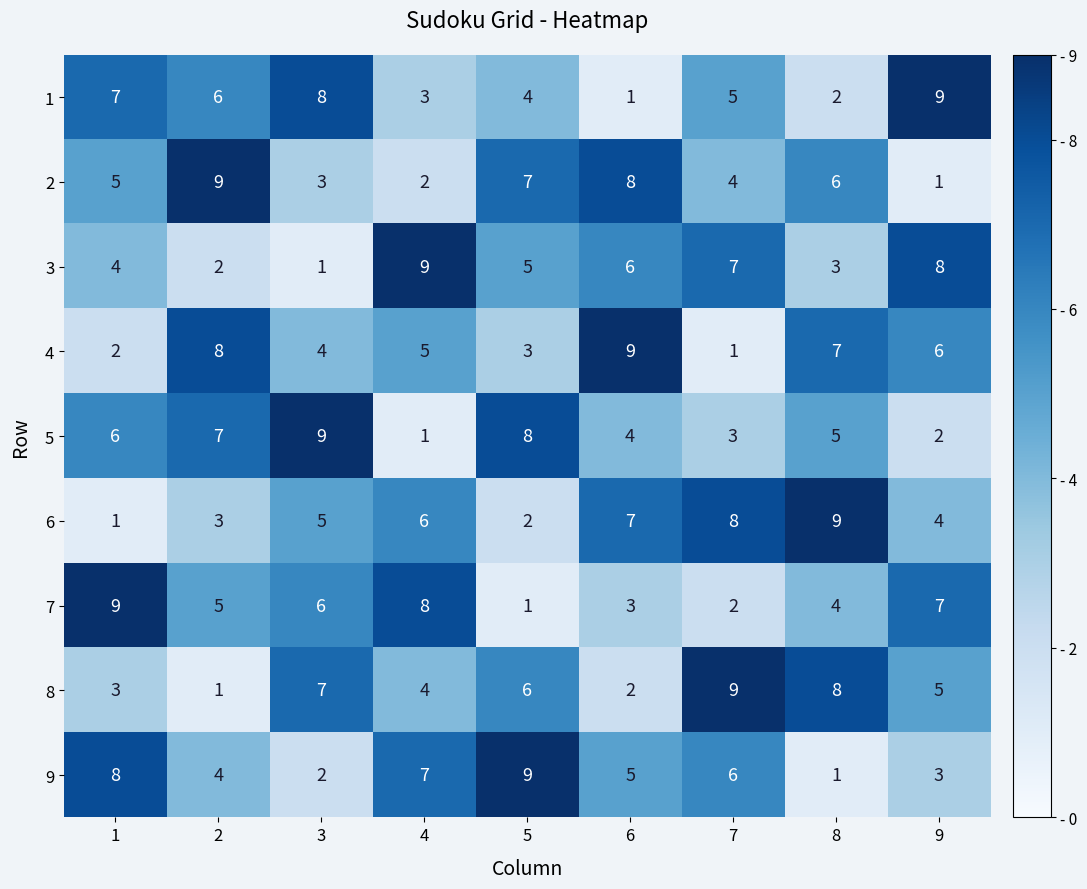

At which label is 6 closest to 5?

3